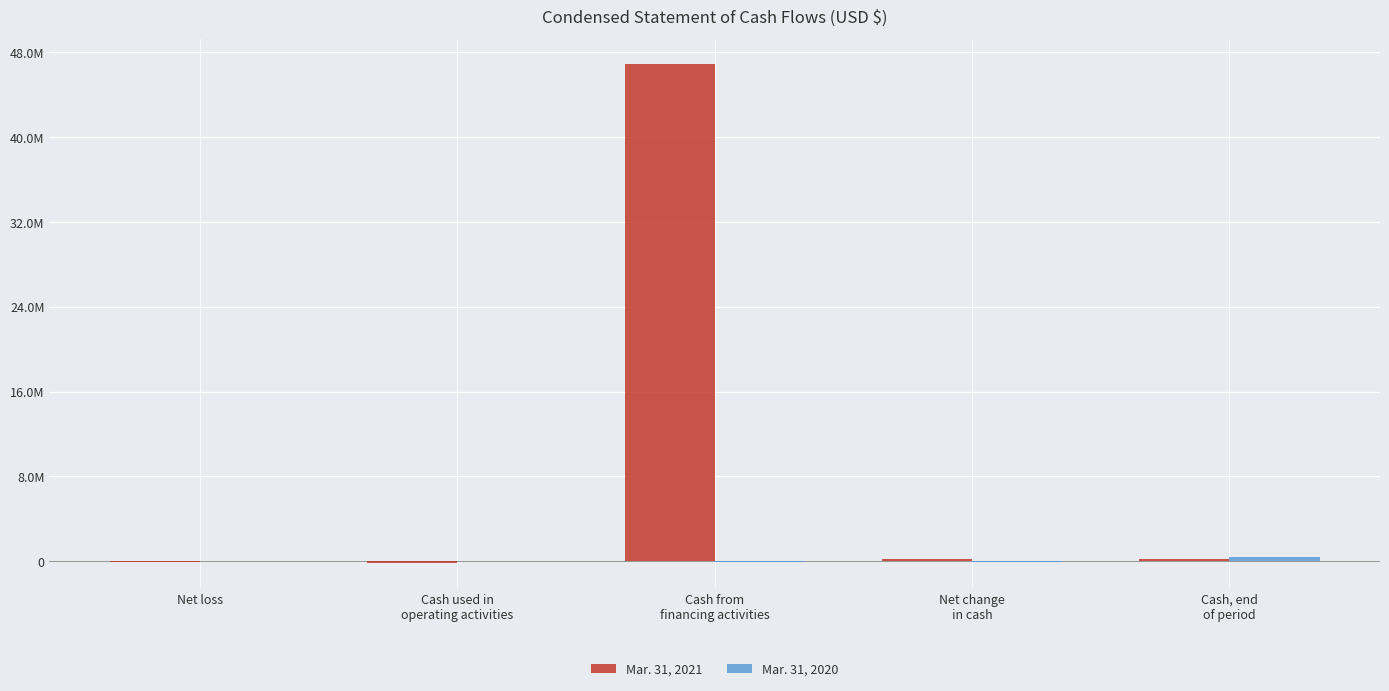

Are the bars grouped side by side (vs. stacked)?

Yes